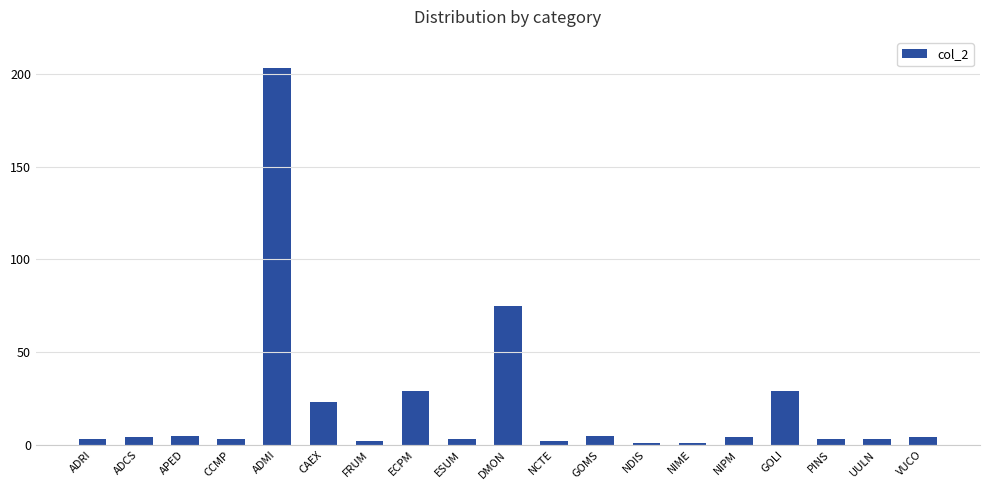

Reading left to right, transcribe all the data shown in this chart.

3	4	5	3	203	23	2	29	3	75	2	5	1	1	4	29	3	3	4